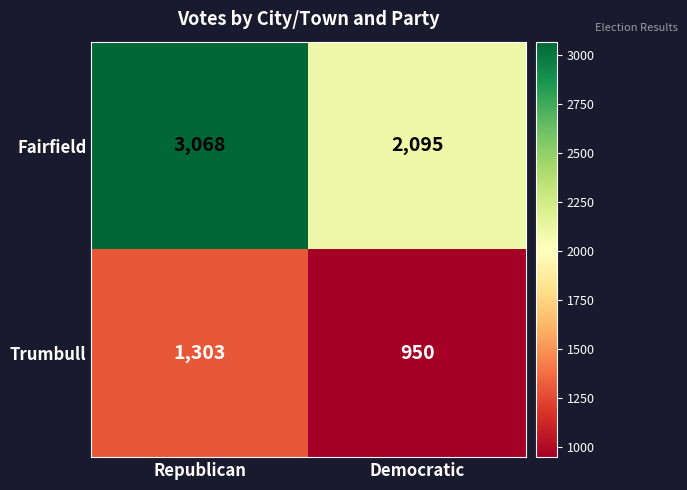

Which series has the largest total across all categories?

Fairfield